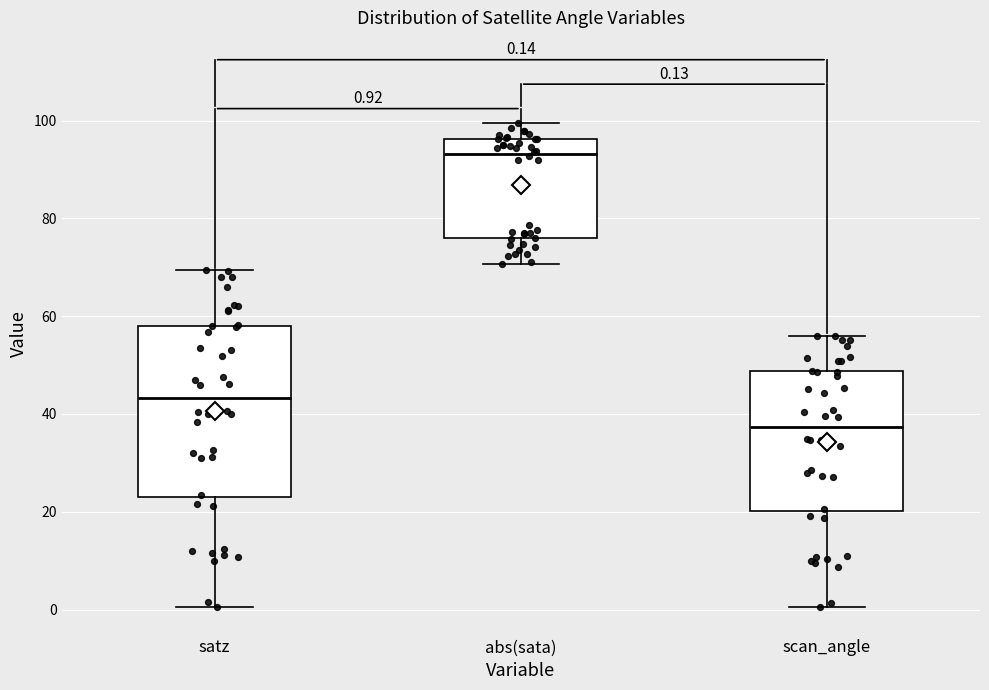

Comparing the boxes themselves (not the whiskers), which one is the tallest?

satz